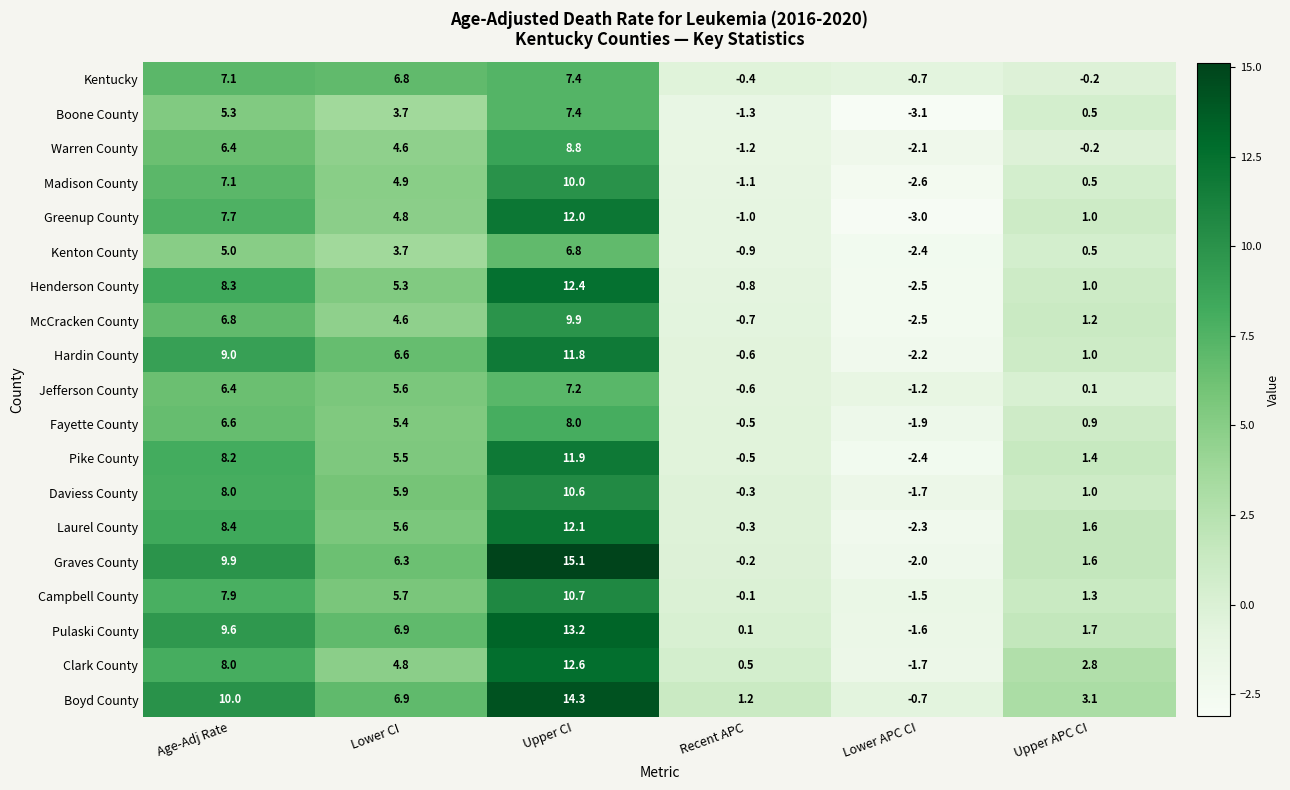

At which category does the chart reach its peak across all series?

Upper CI